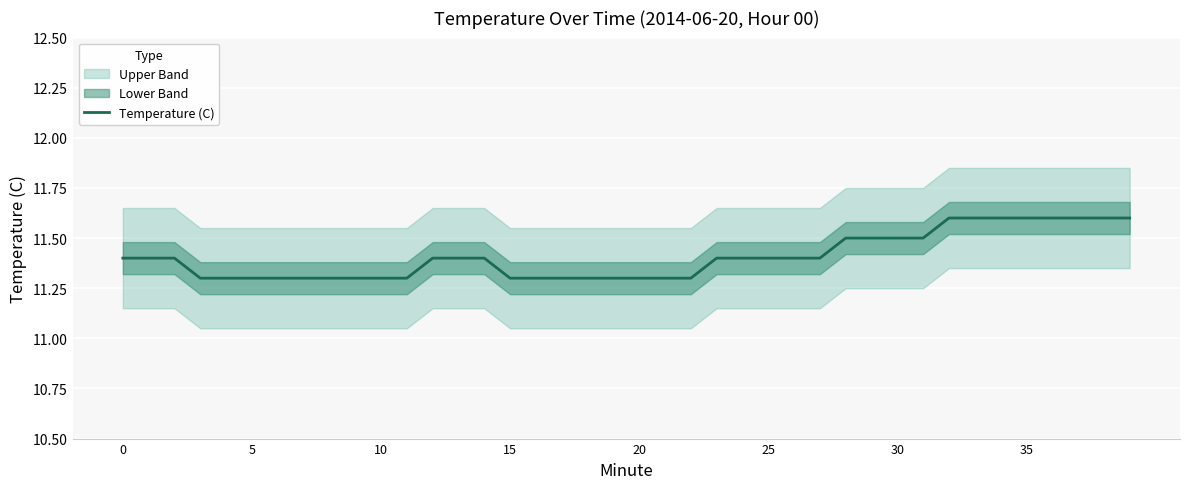

What is the maximum value for Temperature (C)?

11.6